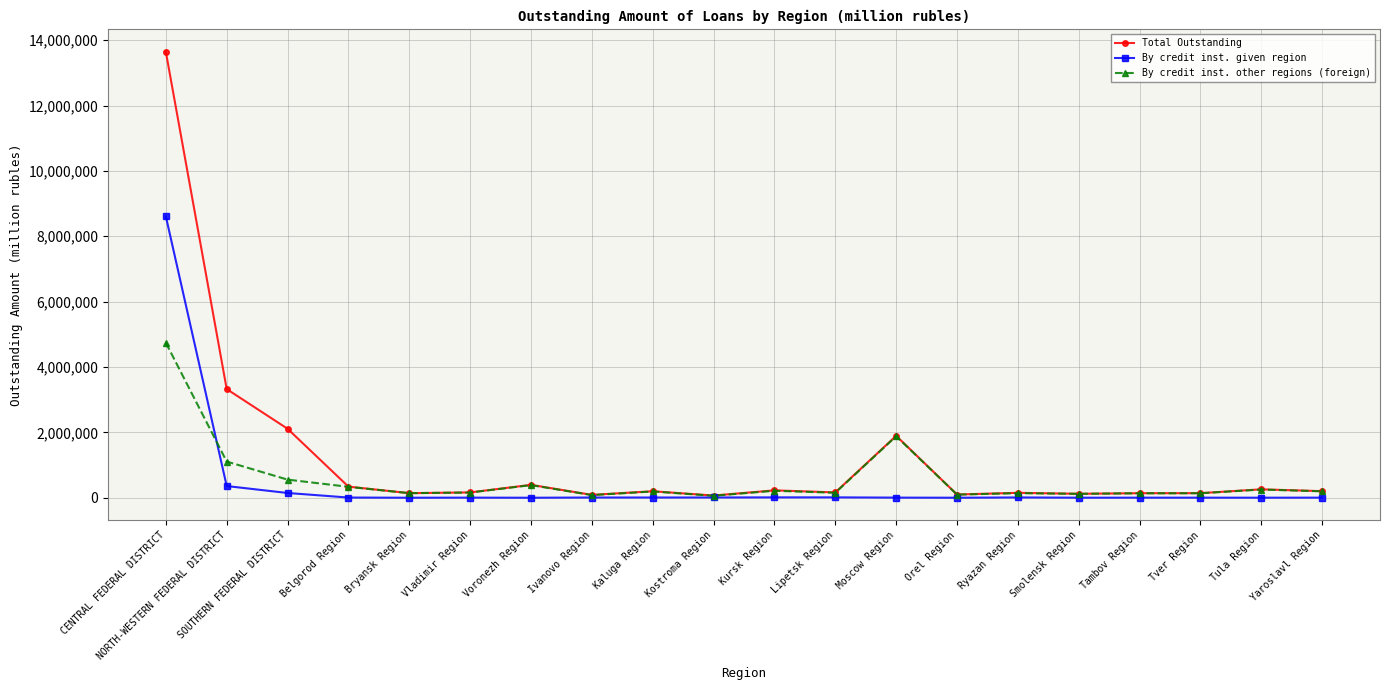

Which series has the largest total across all categories?

Total Outstanding